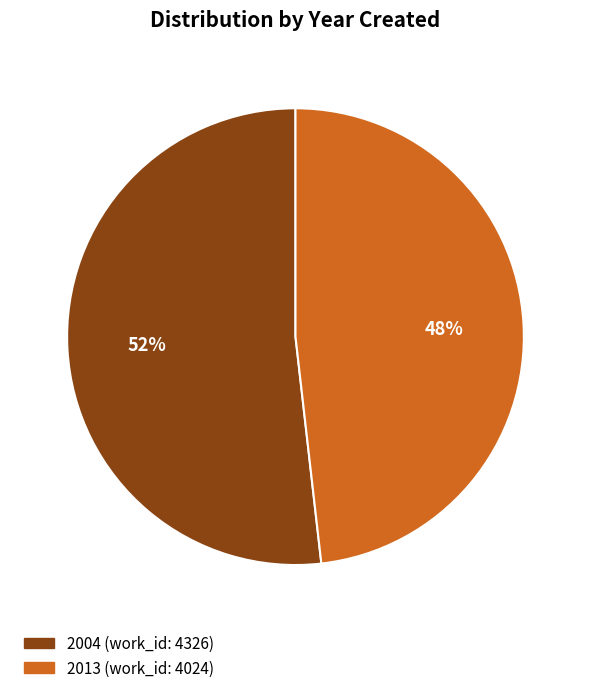

Rank the categories by value from highest to lowest.

2004 (work_id: 4326), 2013 (work_id: 4024)